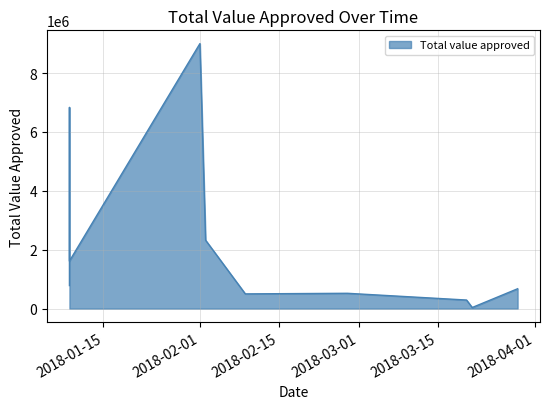

What is the change in value from 2018-02-09 to 2018-03-29?

+174000